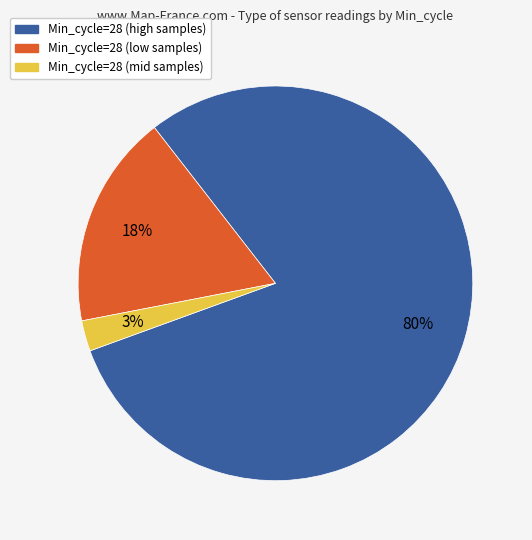

To the nearest percent, what percentage of the pie is Min_cycle=28 (mid samples)?

3%